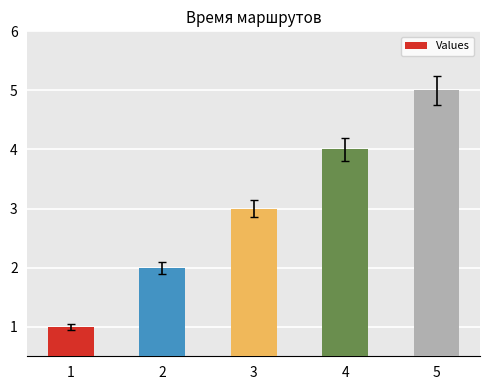

What is the change in value from 1 to 5?

+4